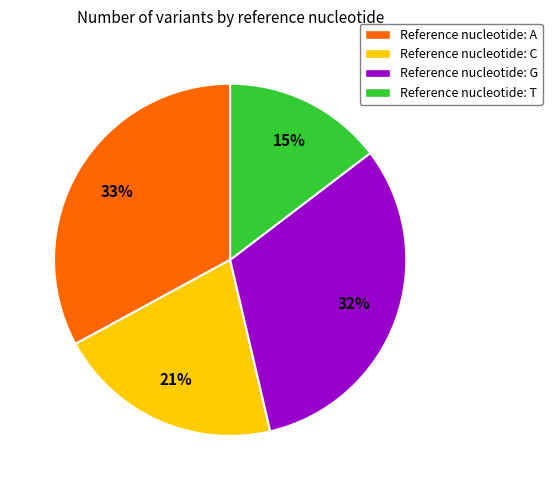

Count the number of slices in the pie.

4